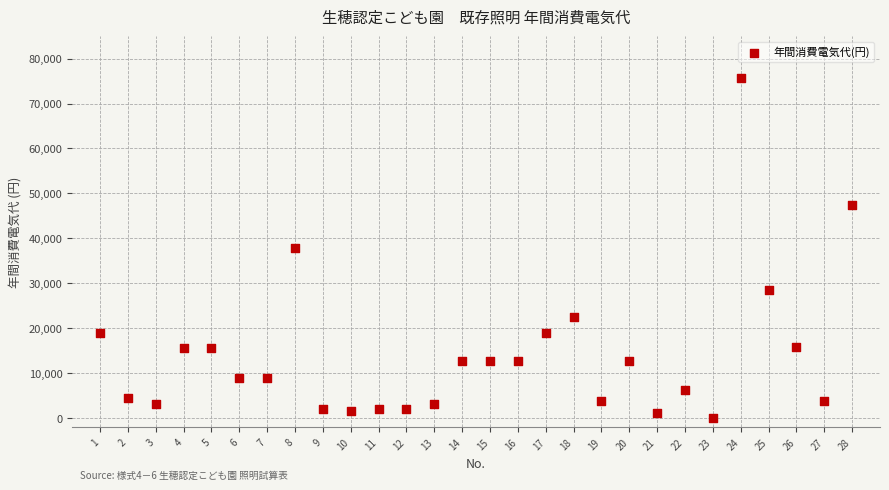

What is the range of Y values (max minus min)?

75769.3